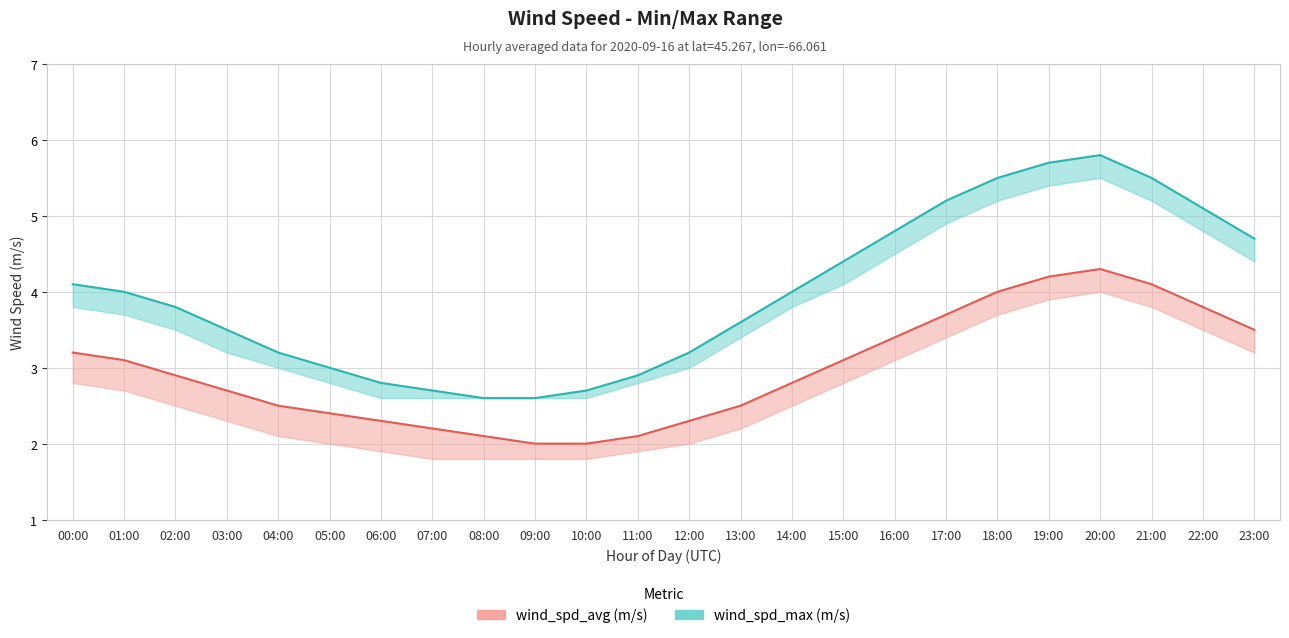

True or false: wind_spd_max has more than 1 points higher than both neighbors.

False